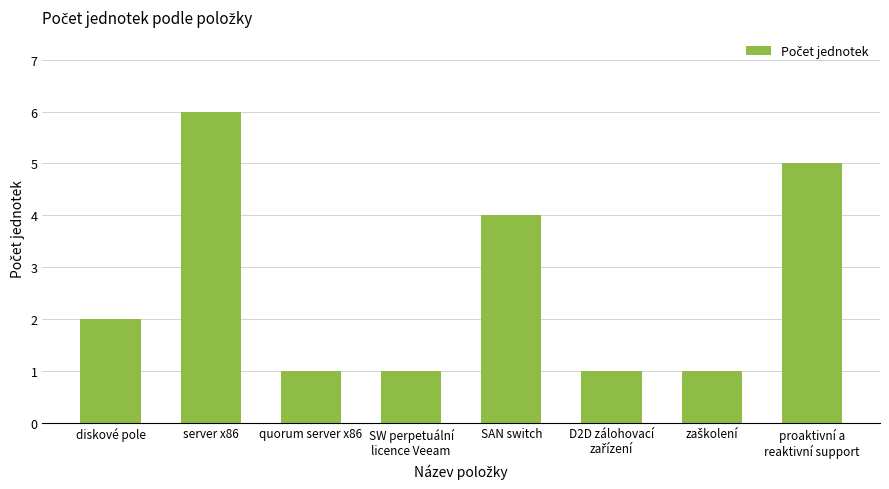

What is the difference between the values at server x86 and SAN switch?

2